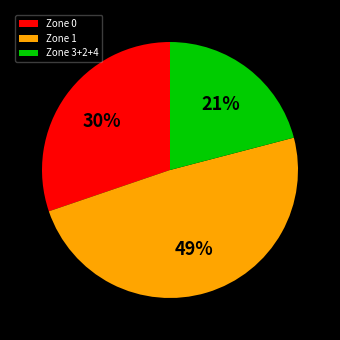

What percentage is the Zone 1 slice, to the nearest percent?

49%